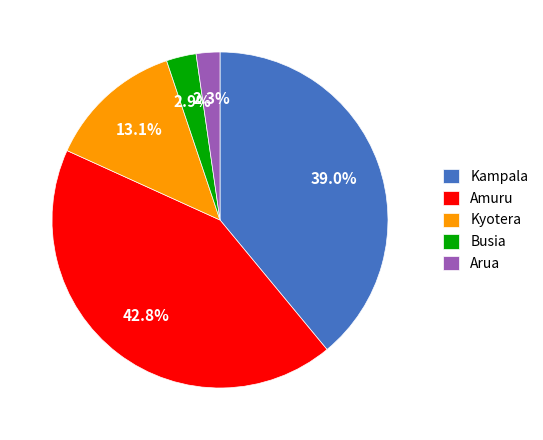

Count the number of slices in the pie.

5